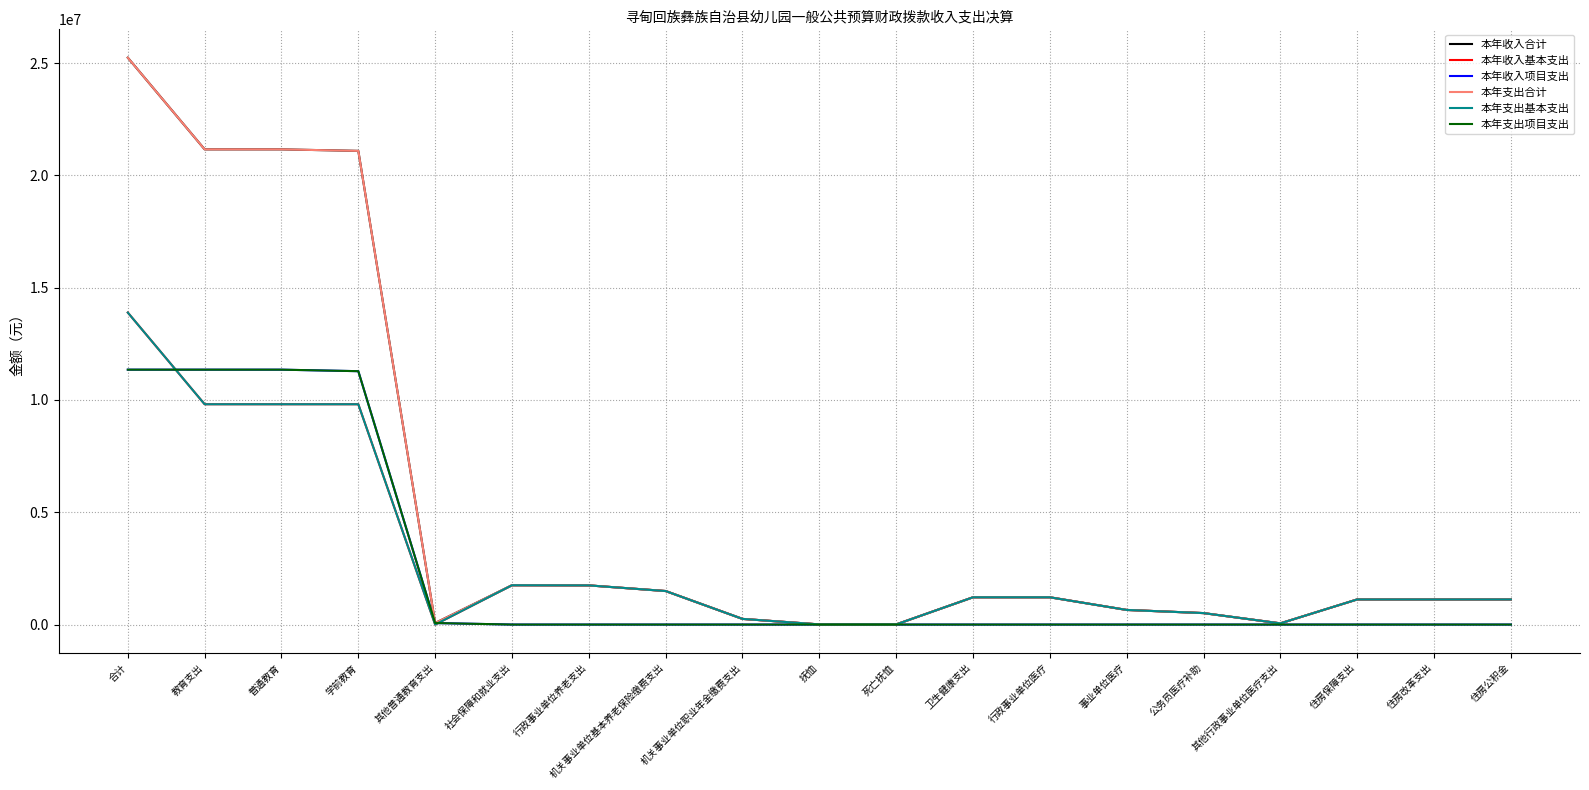

At which label does 本年支出合计 first exceed 1118042?

合计